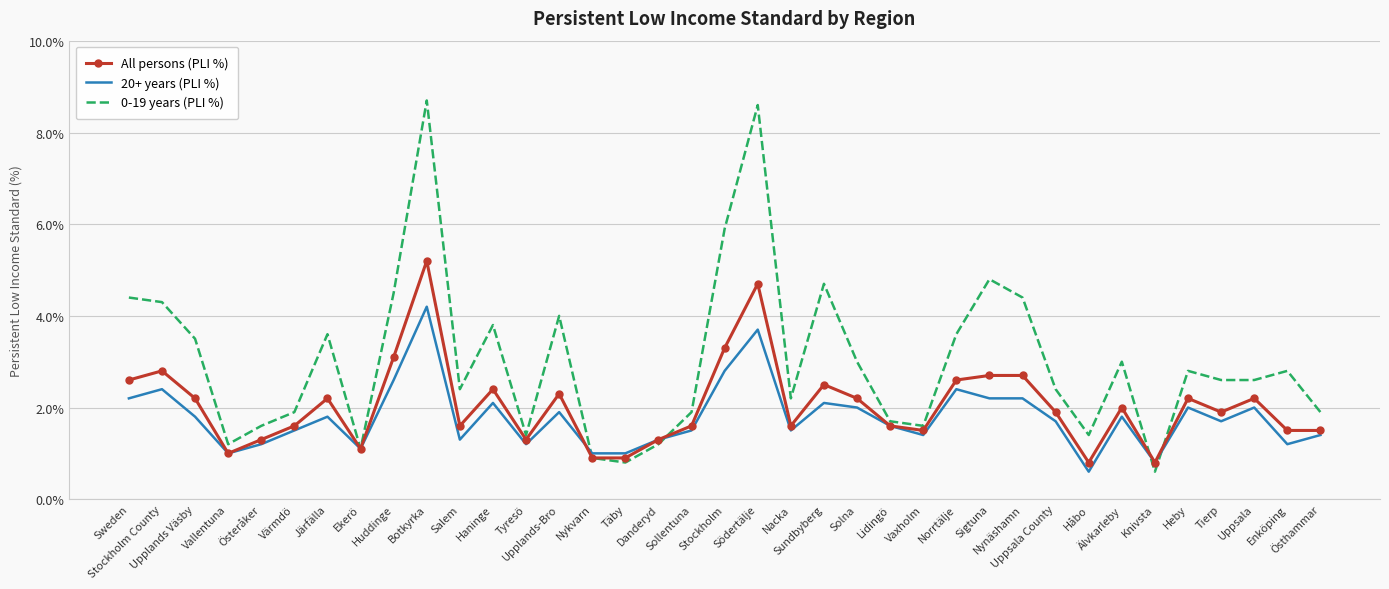

At which label is All persons (PLI %) closest to 3?

Huddinge